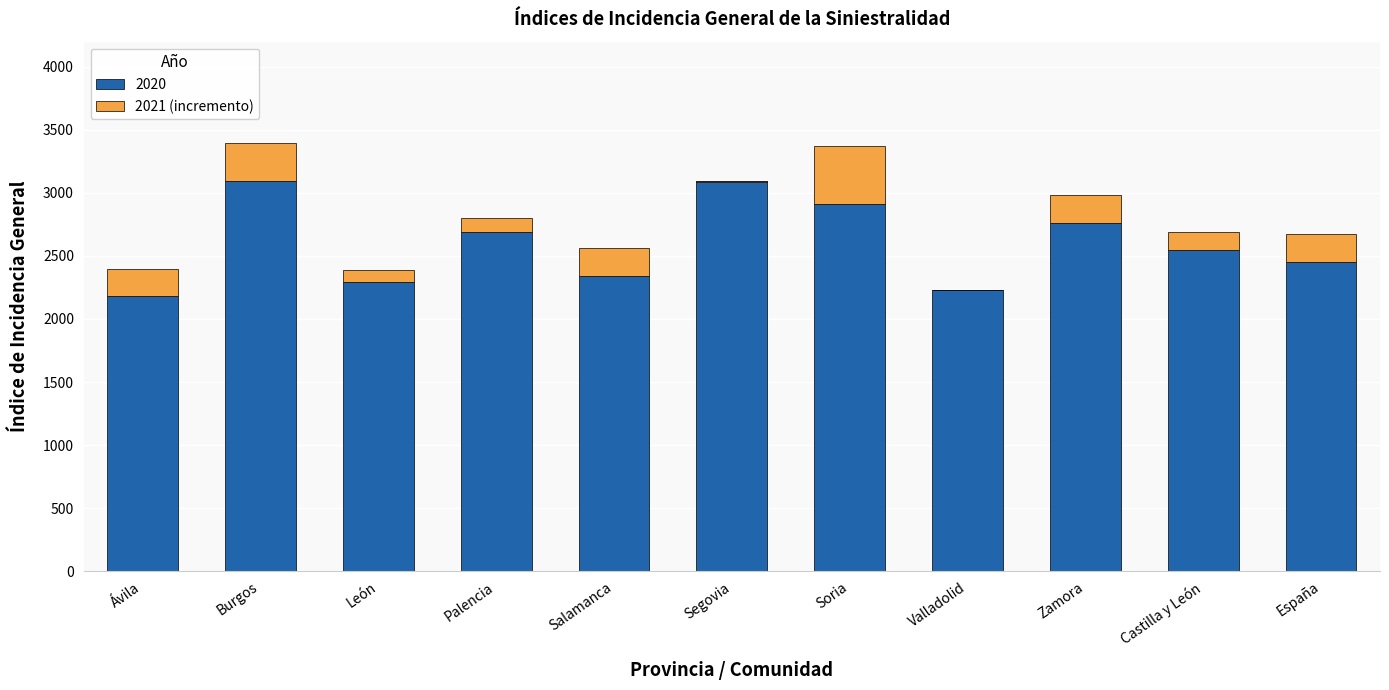

What is the smallest value displayed?

-7.1